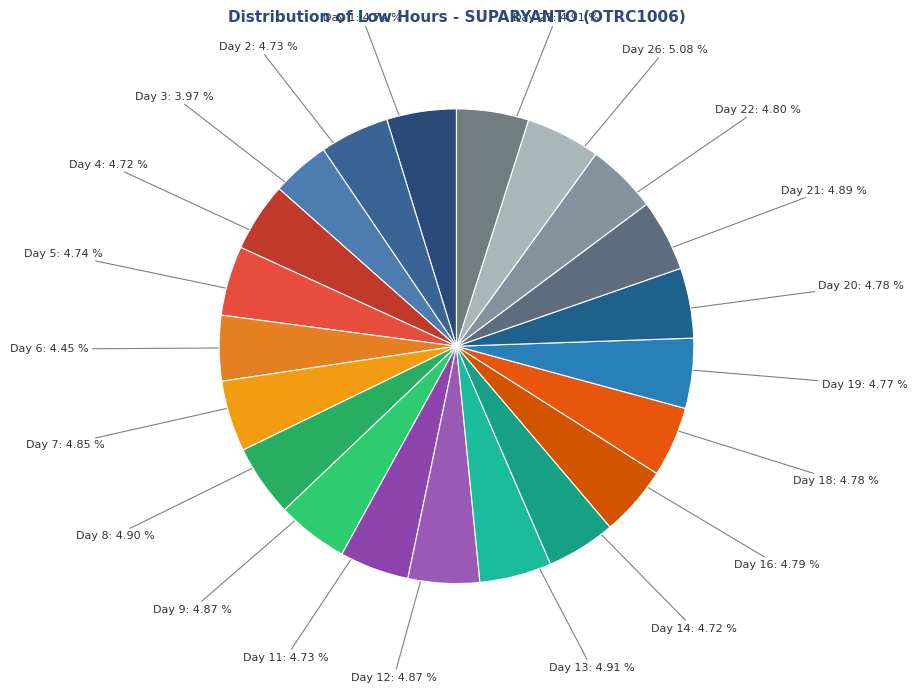

How many slices are in this pie chart?

21